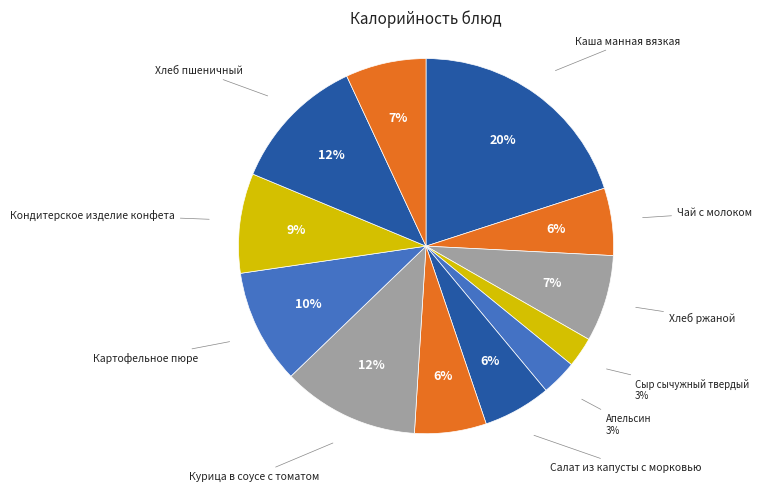

To the nearest percent, what is the difference between the largest and smallest slice percentages?

17%